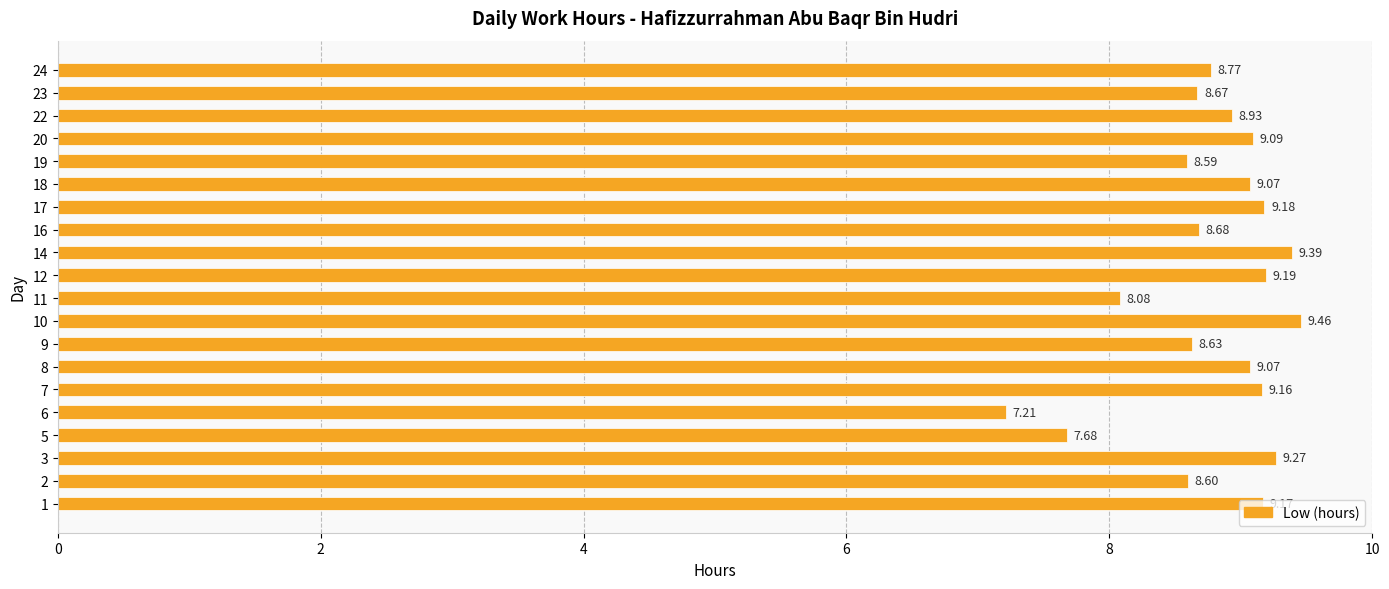

Does the chart contain any negative values?

No